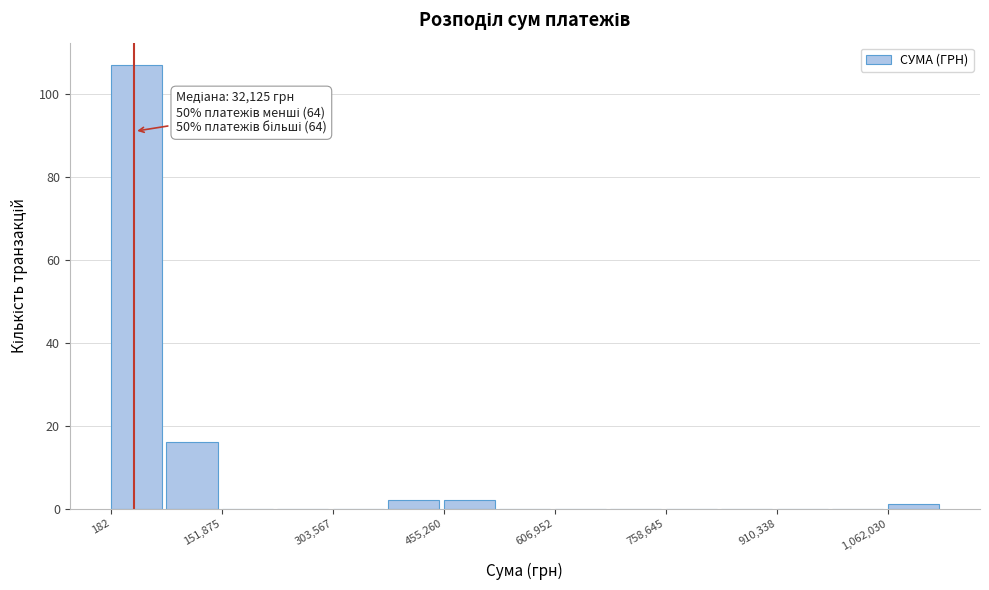

Around what value on the x-axis is the tallest bar? Give the approximate position of its centre, as read against the axis.

40000